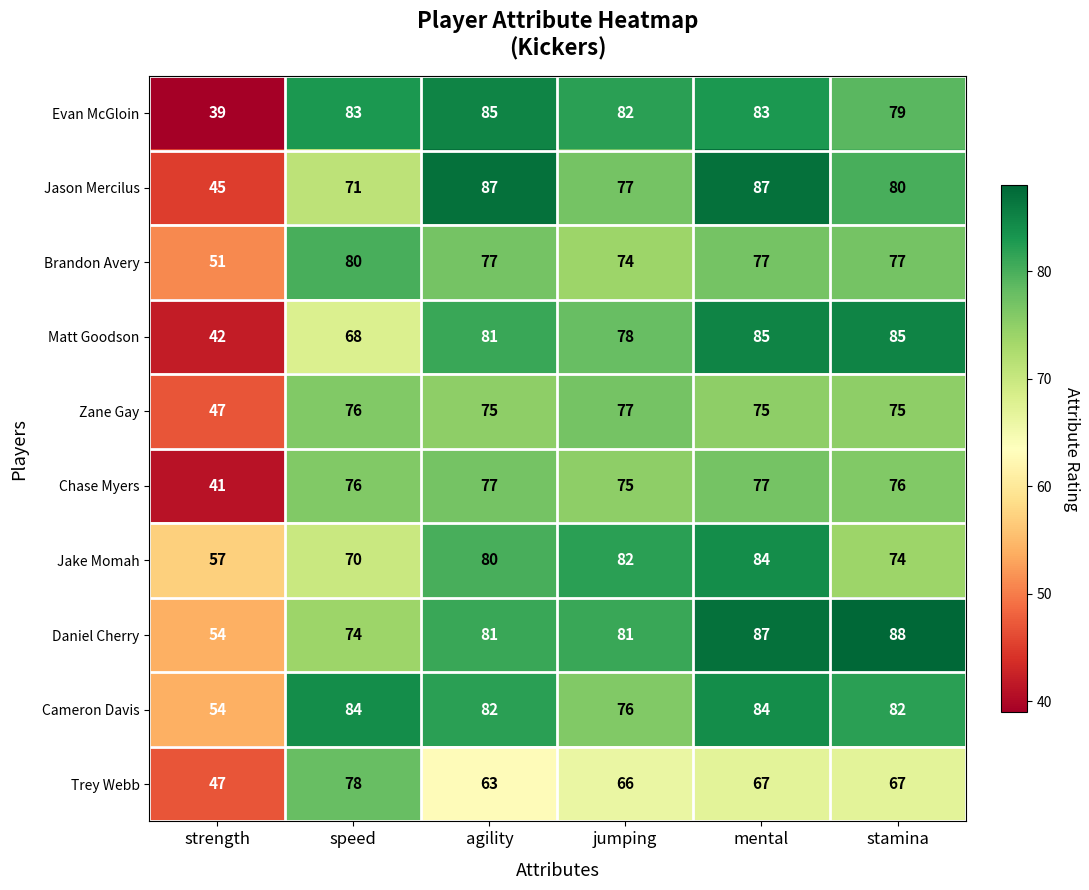

List the labels in order of Jake Momah value, smallest first.

strength, speed, stamina, agility, jumping, mental